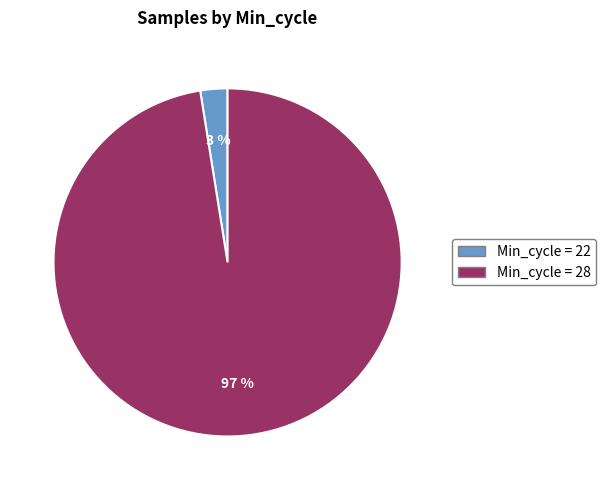

Is there a majority slice in this chart?

Yes